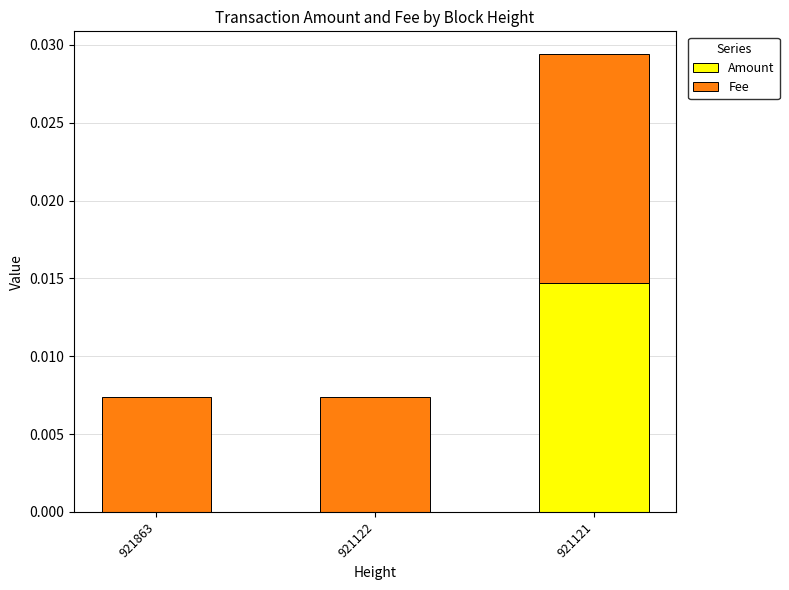

Which category has the highest value in the Amount series?

921121